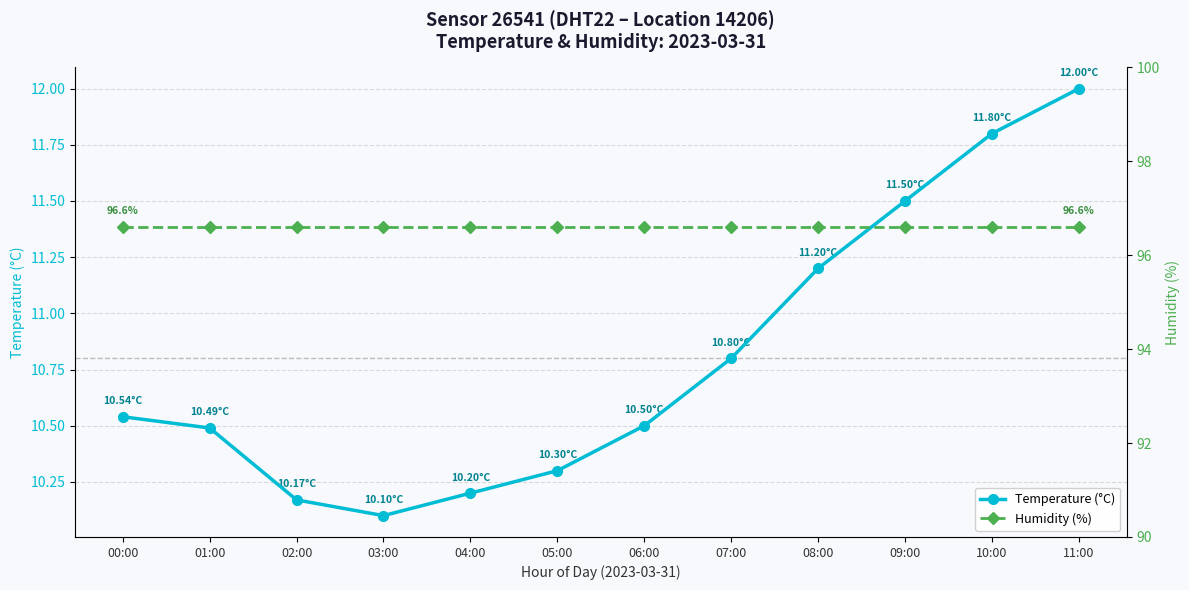

Which series has the widest spread of values?

Temperature (°C)